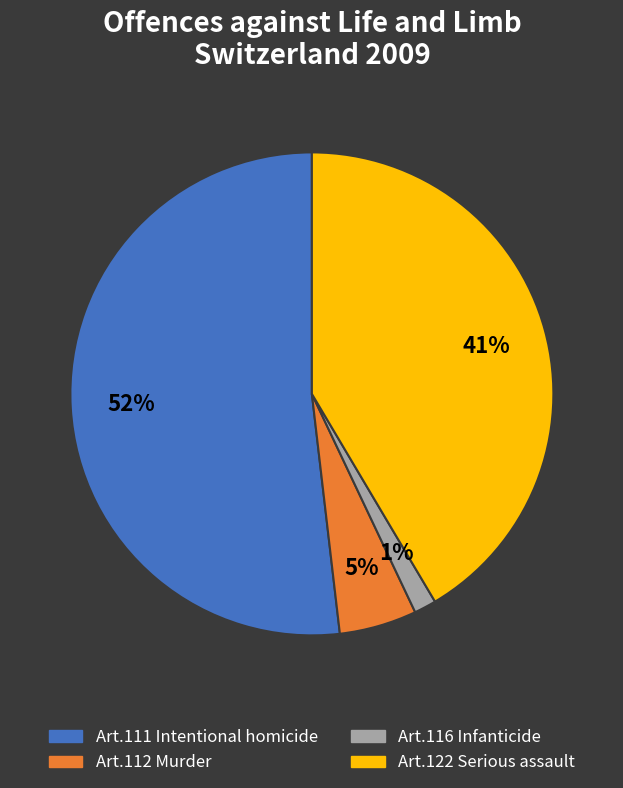

How many segments does this pie chart have?

4